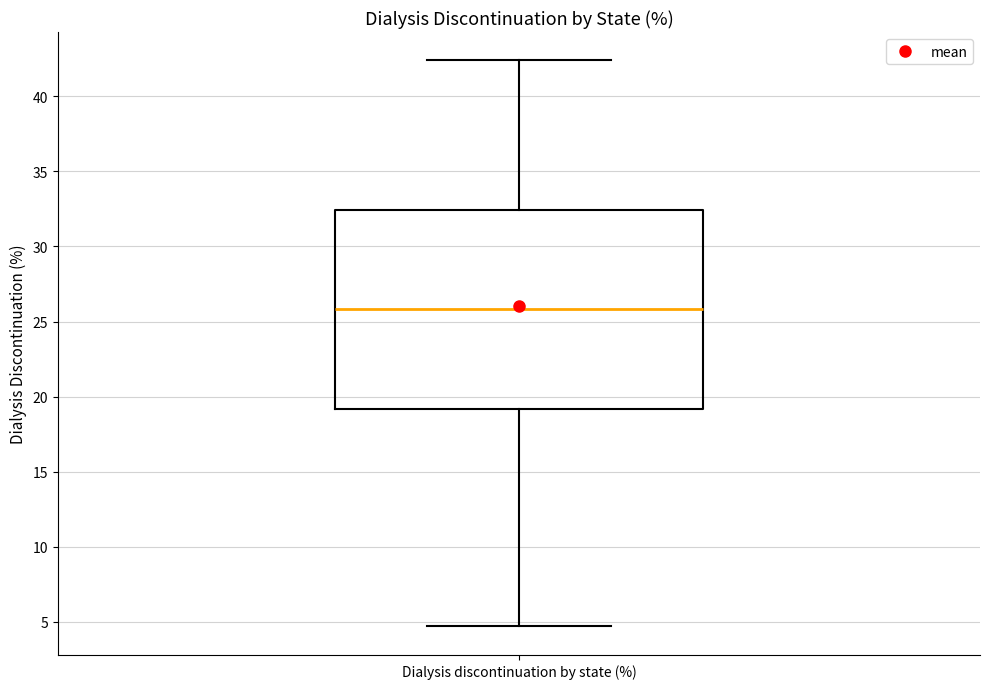

Read this box plot against the y-axis: the position of the median line, the range covered by the box, and the ends of both whiskers. The values are not printed on the chart, so give them approximately, as read against the axis.

median 26.0, box 19.0 to 32.5, whiskers 4.5 to 42.5